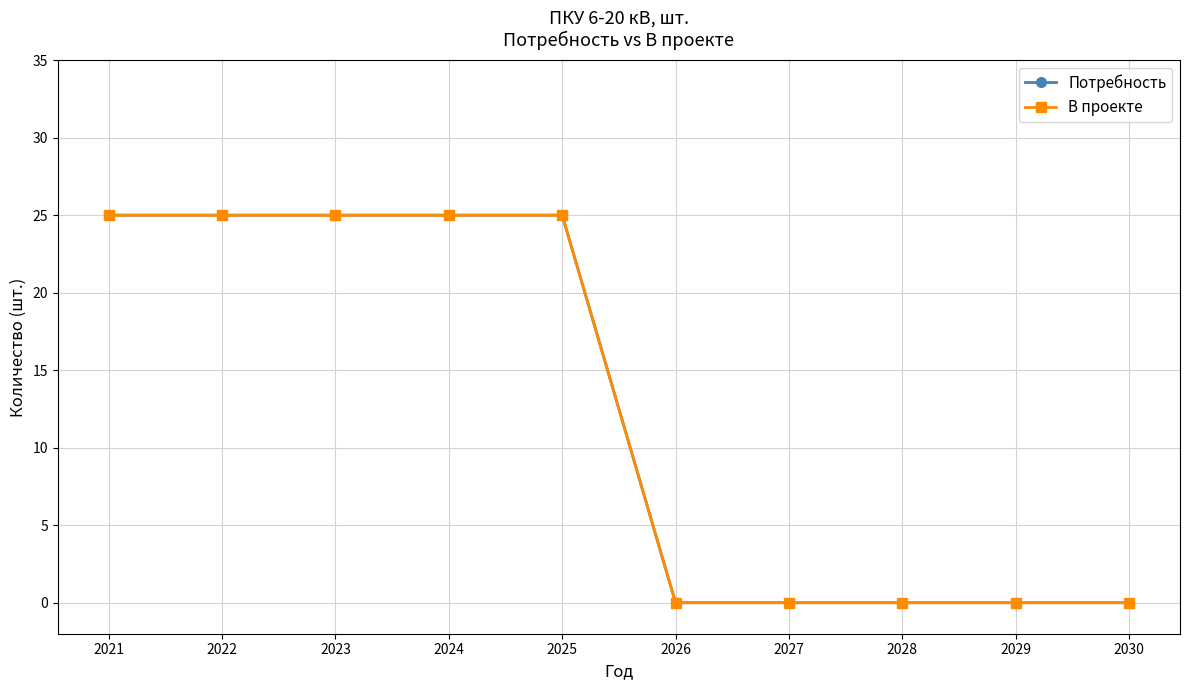

Is this an area chart (filled region under the line)?

No